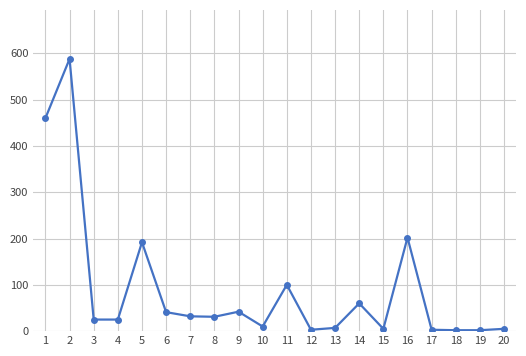

Which has a higher value, 7 or 5?

5